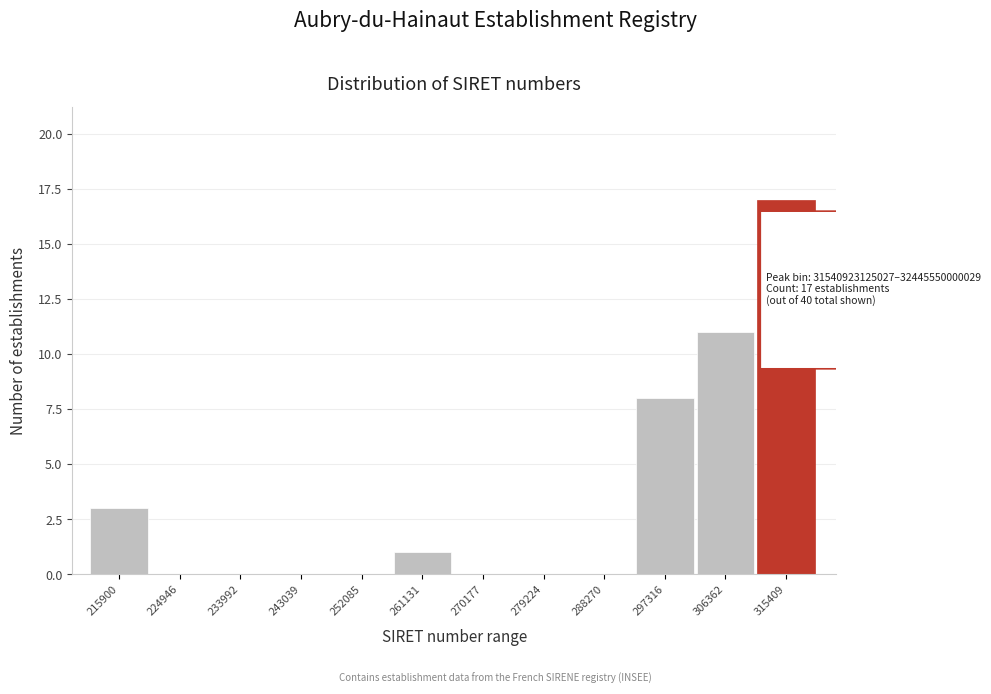

Reading right to left, list all the values displayed in this chart.

315409=17	306362=11	297316=8	288270=0	279224=0	270177=0	261131=1	252085=0	243039=0	233992=0	224946=0	215900=3